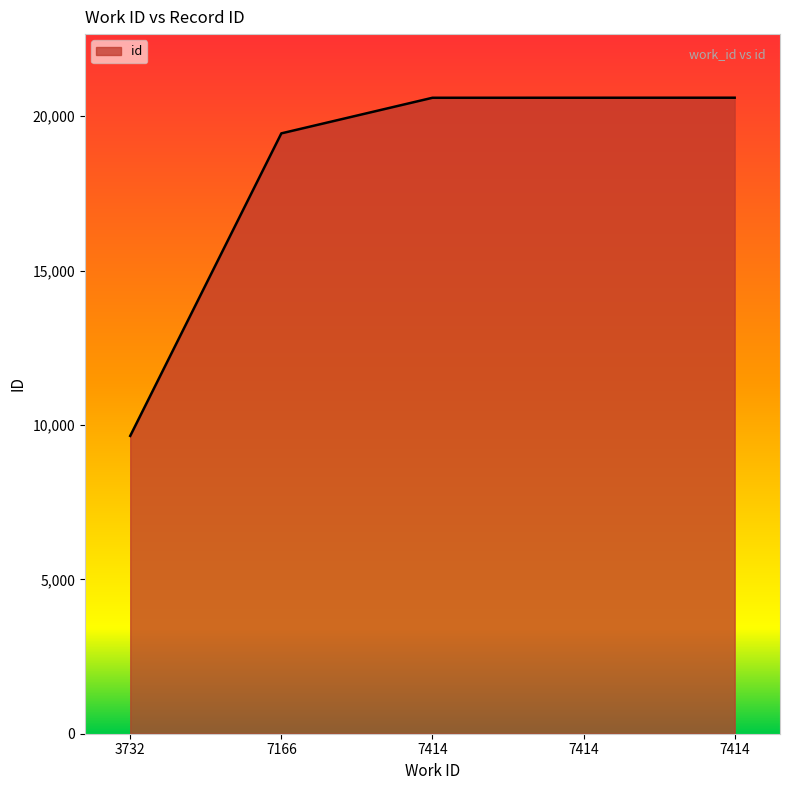

How many lines are shown in the chart?

1